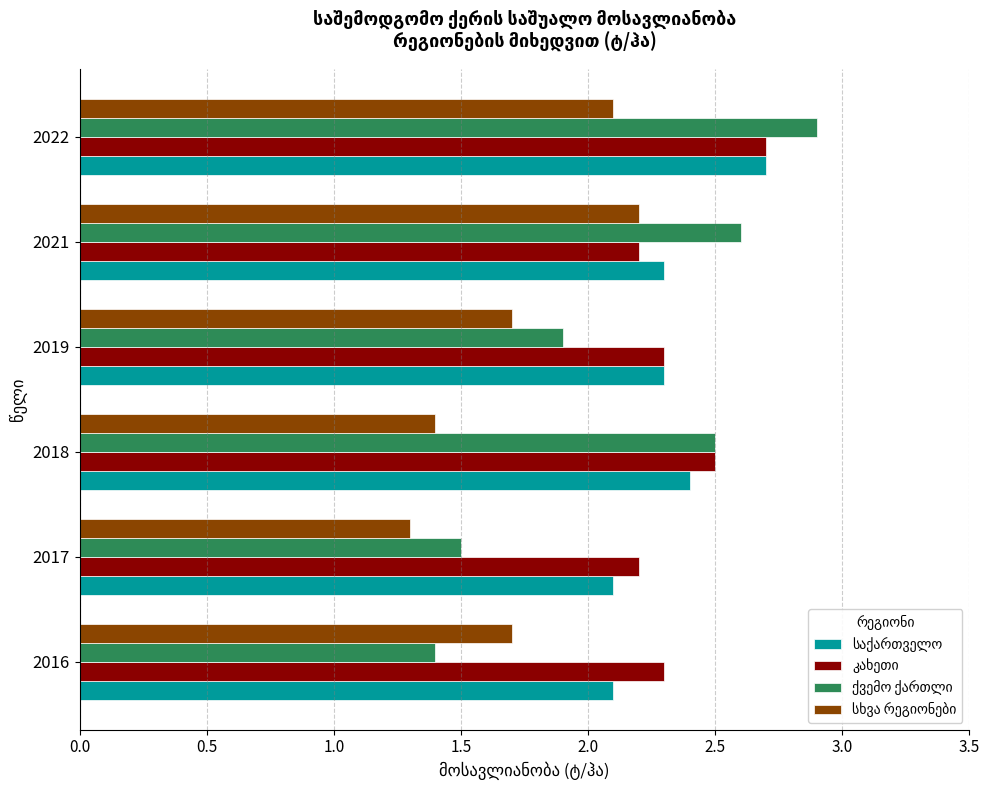

What is the total value across all series at 2017?

7.1